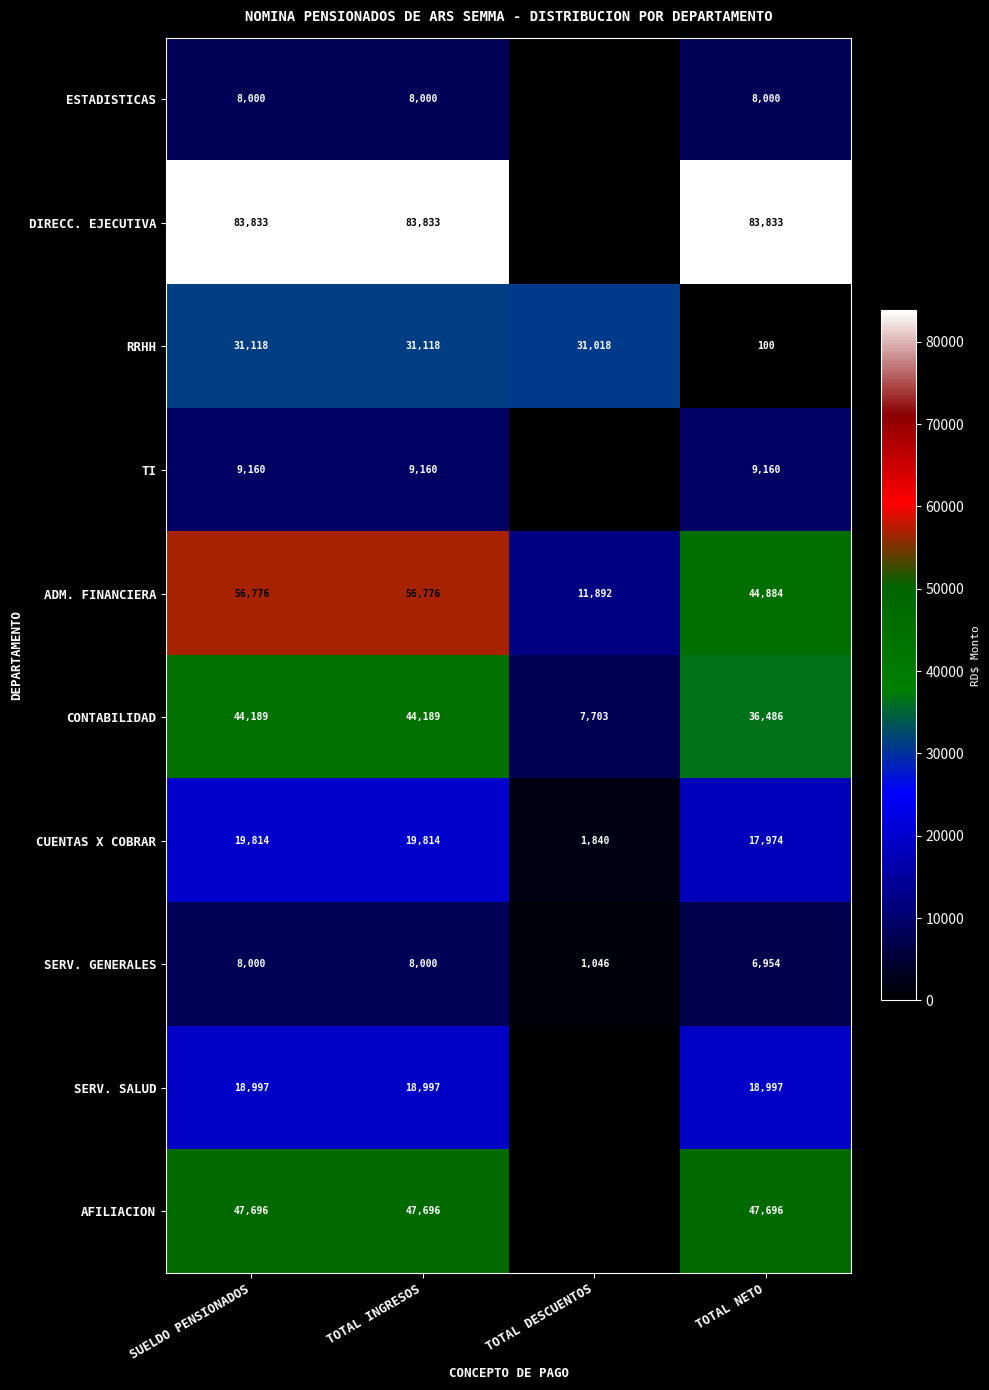

What is the difference between the second highest and minimum values in the CONTABILIDAD series?

36486